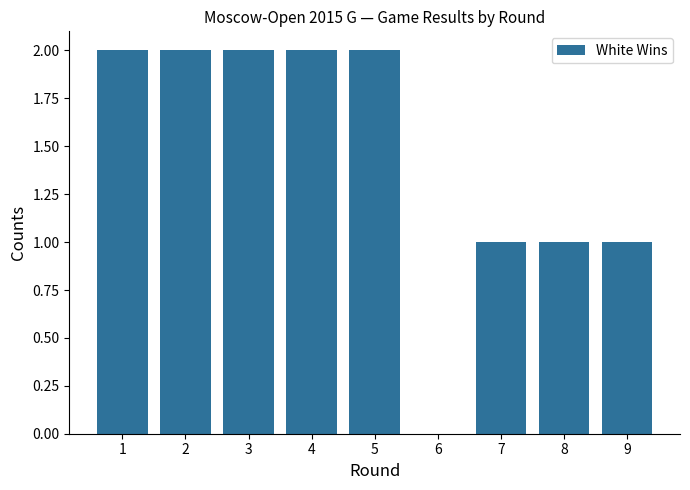

Reading right to left, list all the values displayed in this chart.

1	1	1	0	2	2	2	2	2